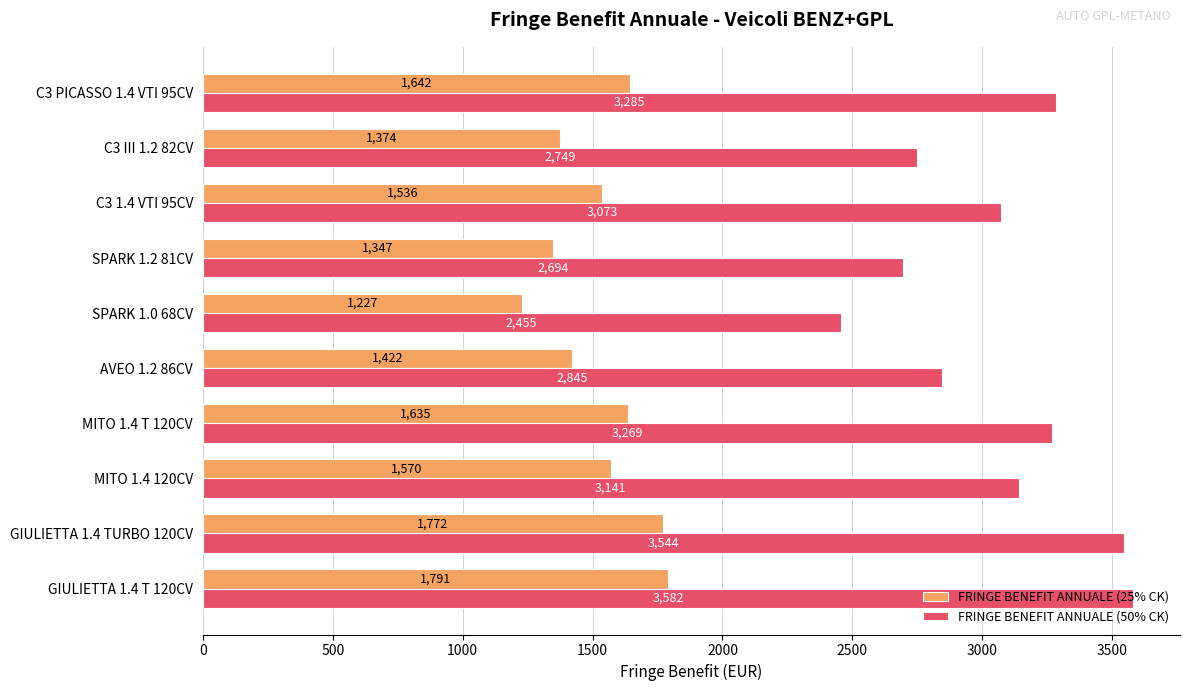

Rank the series at AVEO 1.2 86CV from highest to lowest value.

FRINGE BENEFIT ANNUALE (50% CK), FRINGE BENEFIT ANNUALE (25% CK)